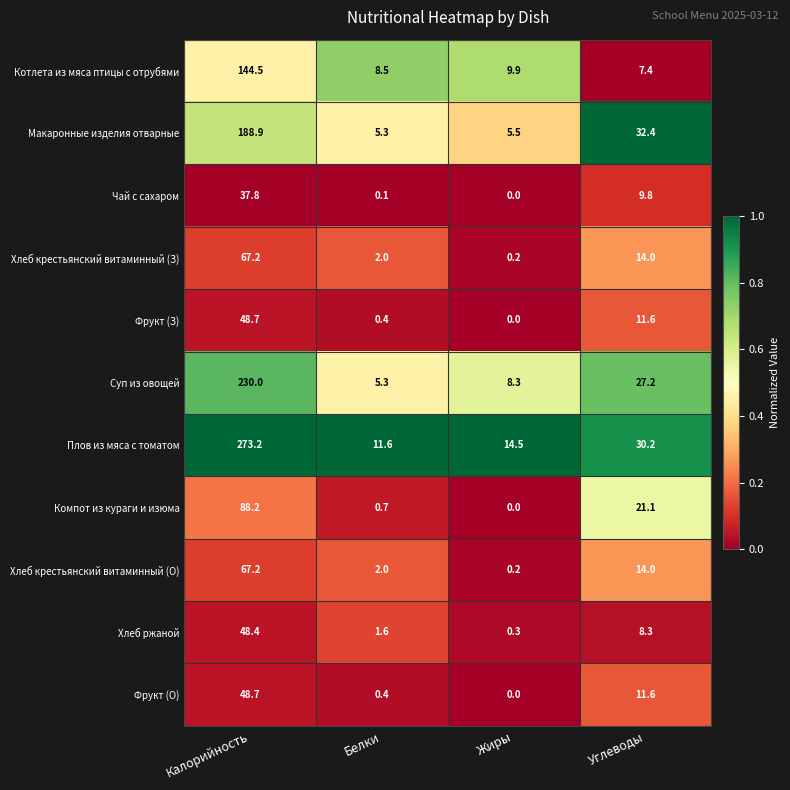

What is the average value of the Хлеб ржаной series?

14.7